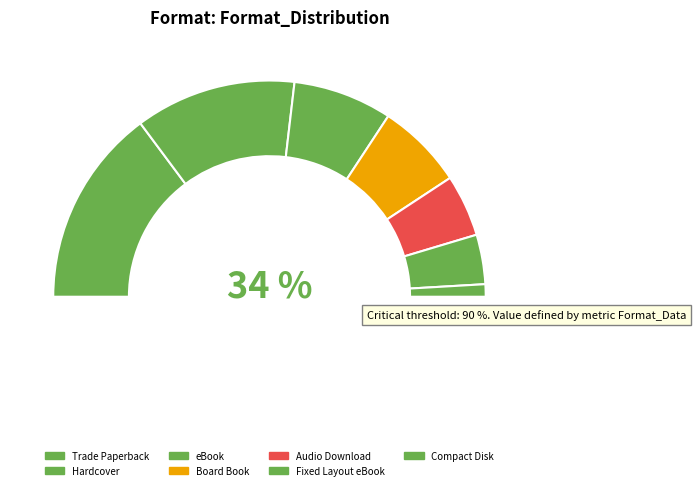

Is Hardcover the majority of the pie?

No